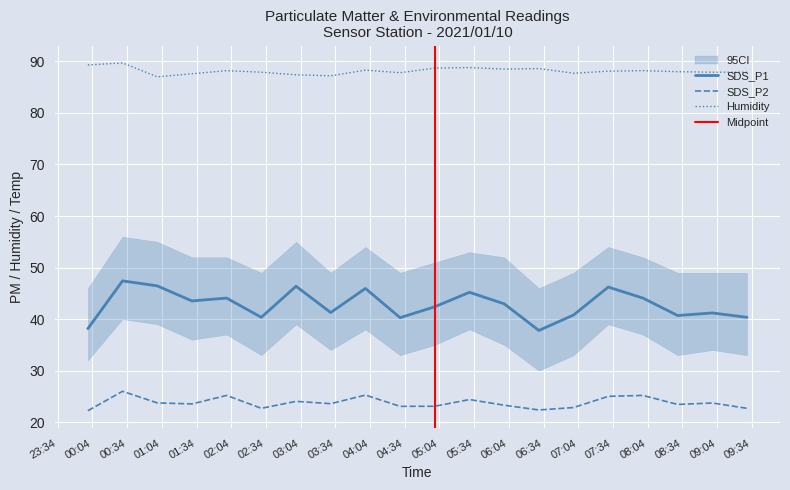

The SDS_P2 series shows 12.6 at 2021/01/10 07:00. True or false?

False